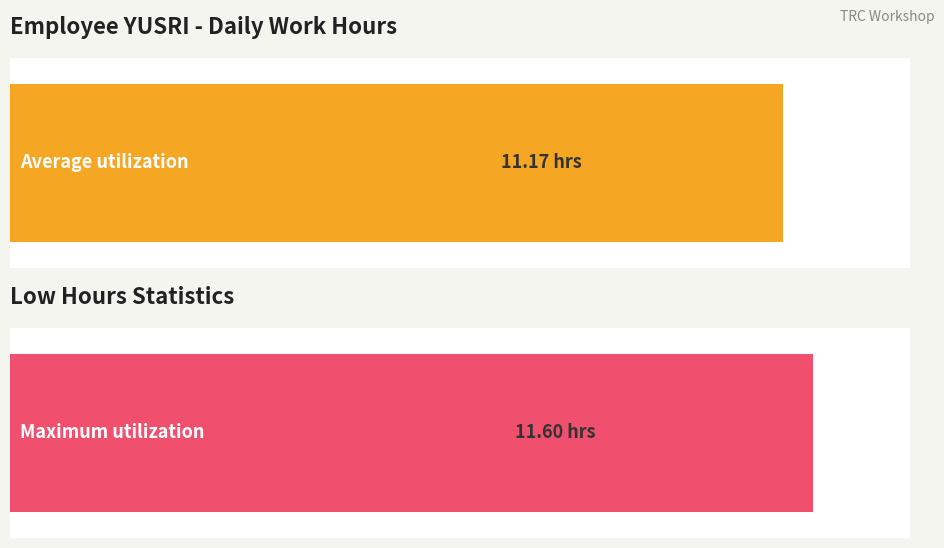

Does the chart contain stacked bars?

No